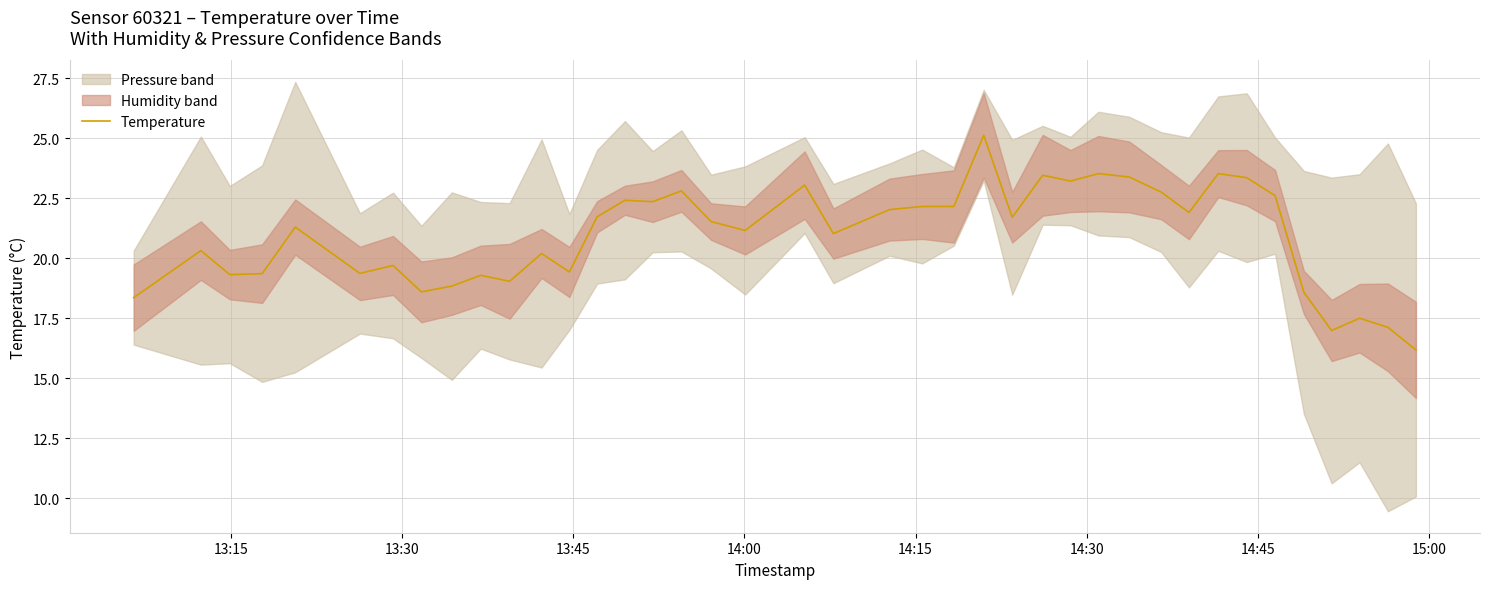

What is the maximum value for Temperature?

25.1